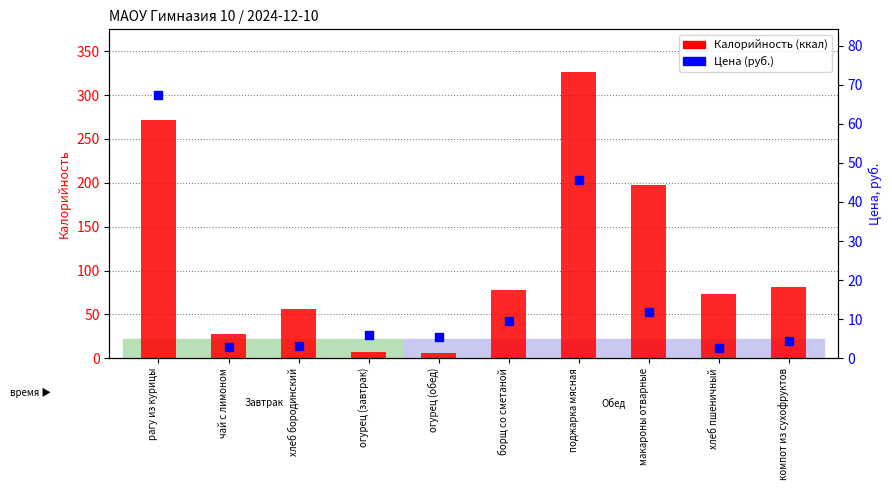

Which series reaches the minimum Y coordinate?

Цена (руб.)